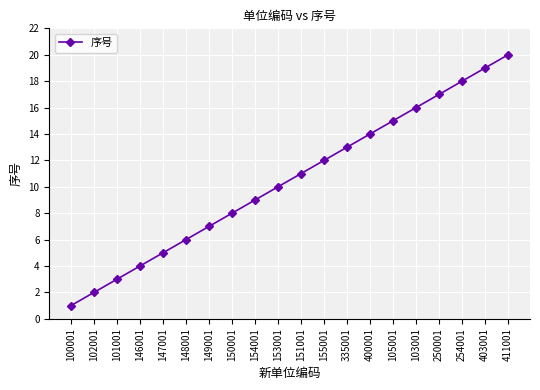

What position from the right is 153001?

11